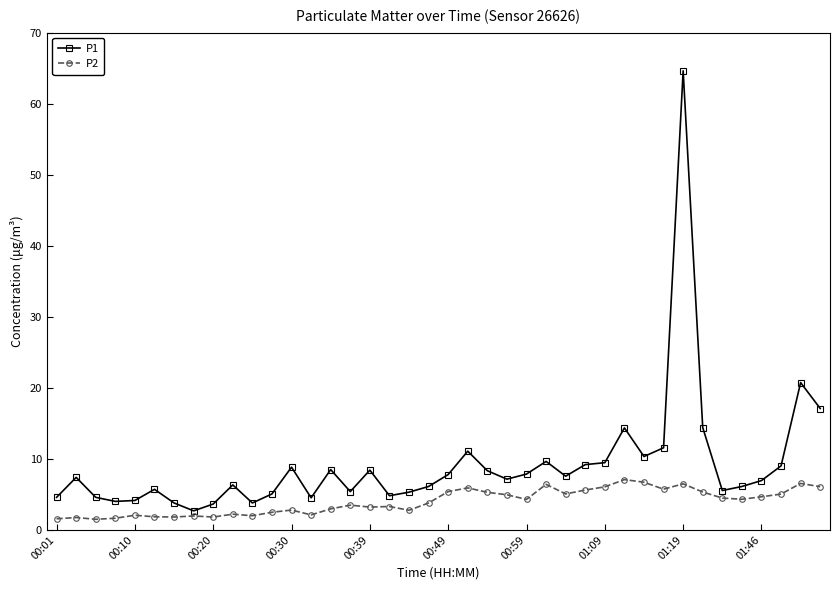

What is the maximum value for P2?

7.1